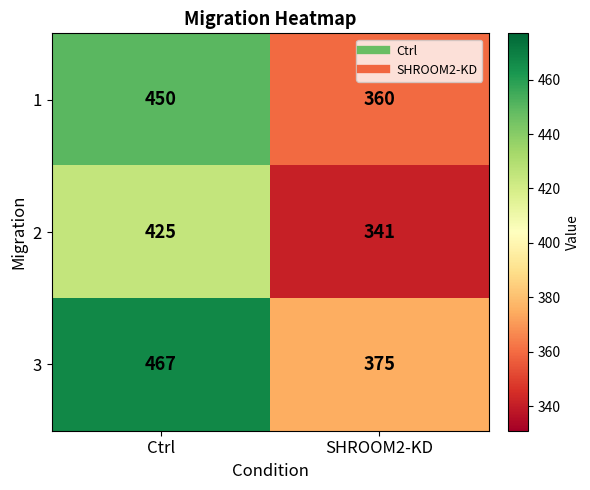

What is the minimum value for 3?

375